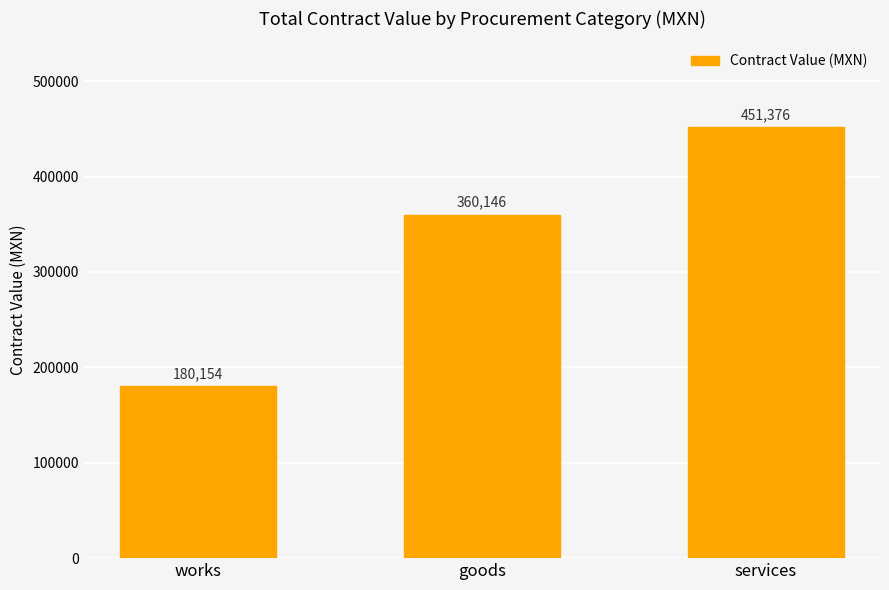

Reading right to left, transcribe all the data shown in this chart.

451376	360146	180154